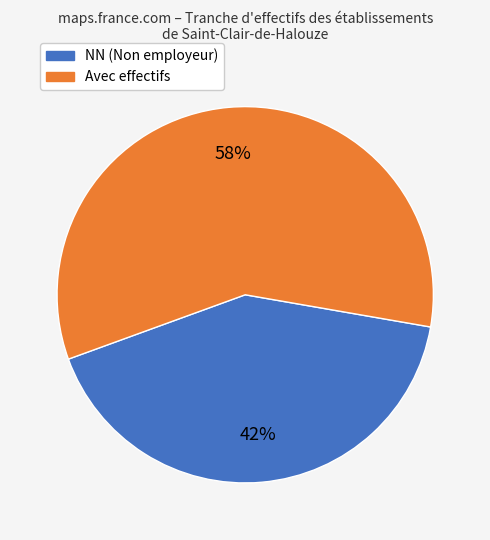

To the nearest percent, what is the average slice percentage?

50%